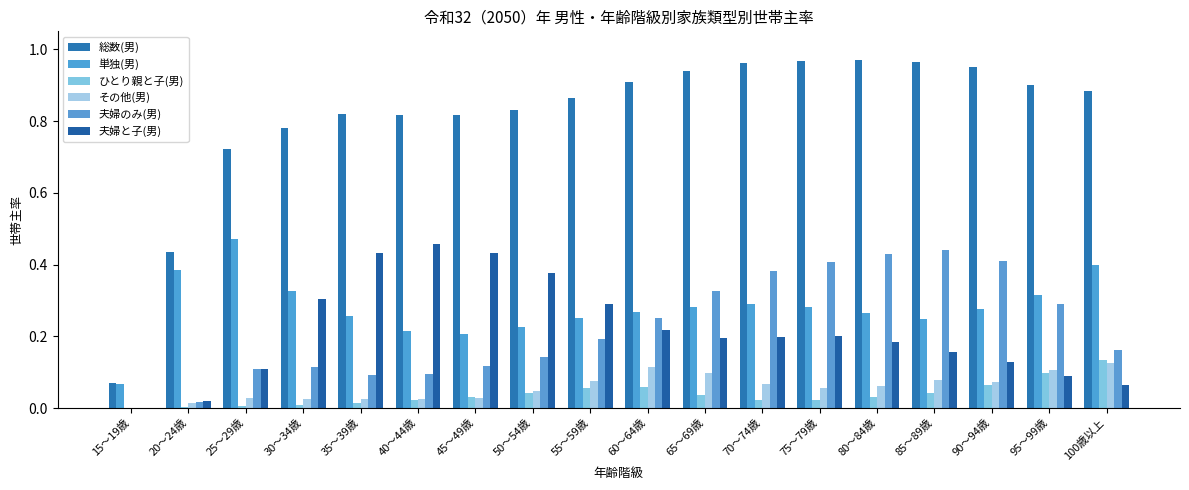

At how many categories does at least one series exceed 0?

18